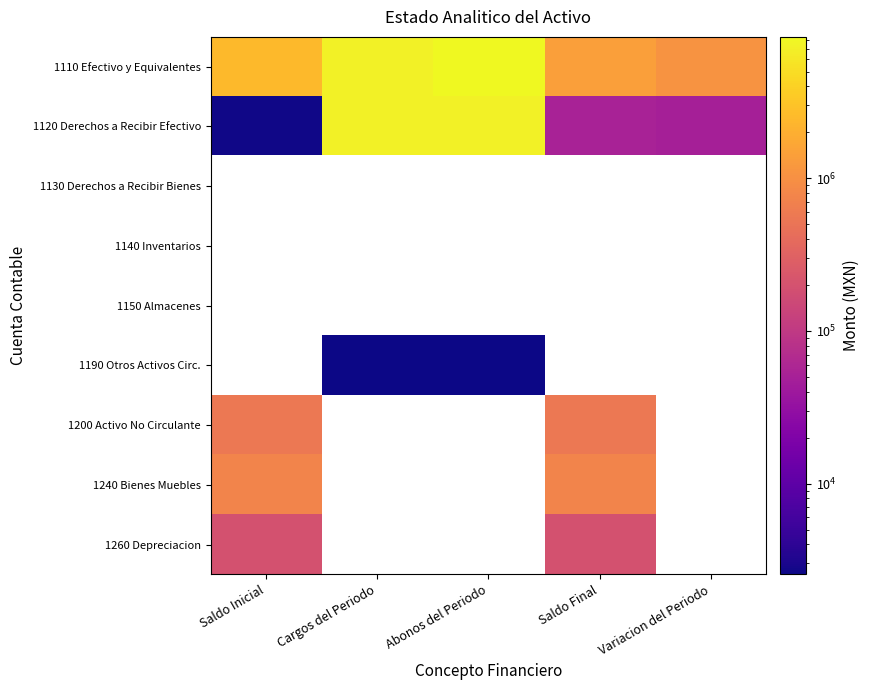

At which category does the chart reach its peak across all series?

Abonos del Periodo